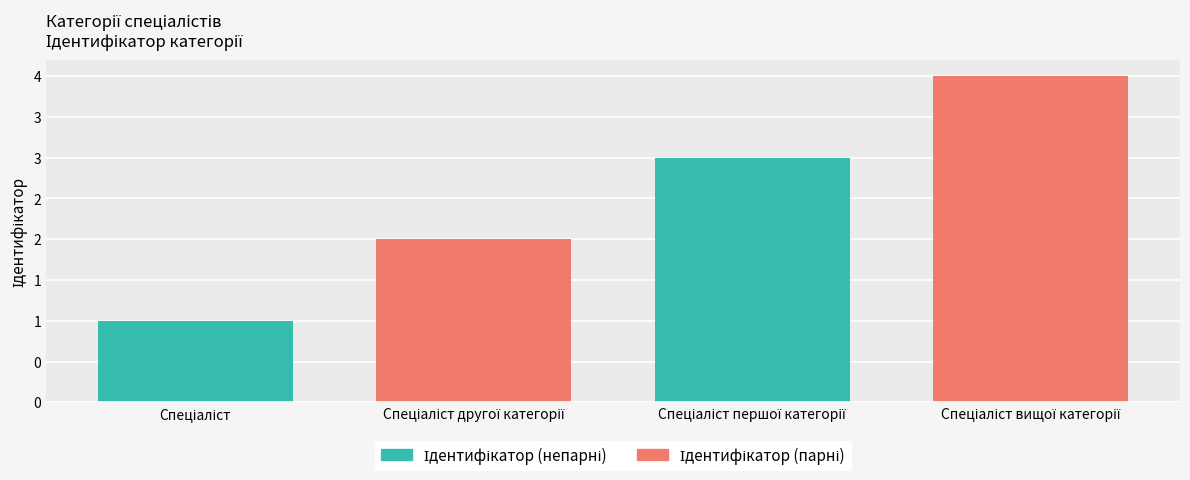

What is the label of the 1st bar from the left?

Спеціаліст